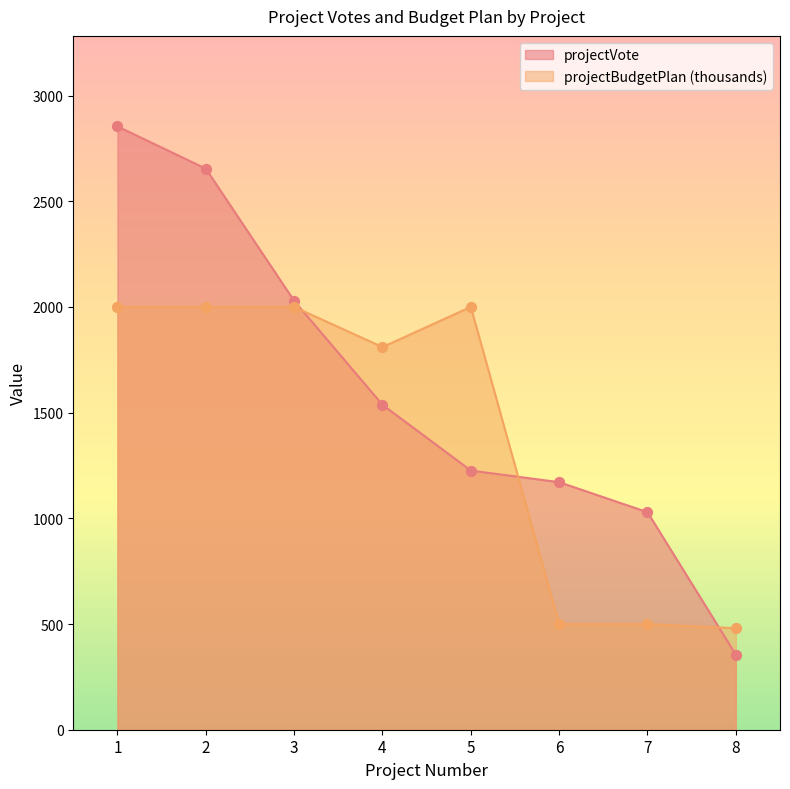

Which series reaches the maximum Y coordinate?

projectVote